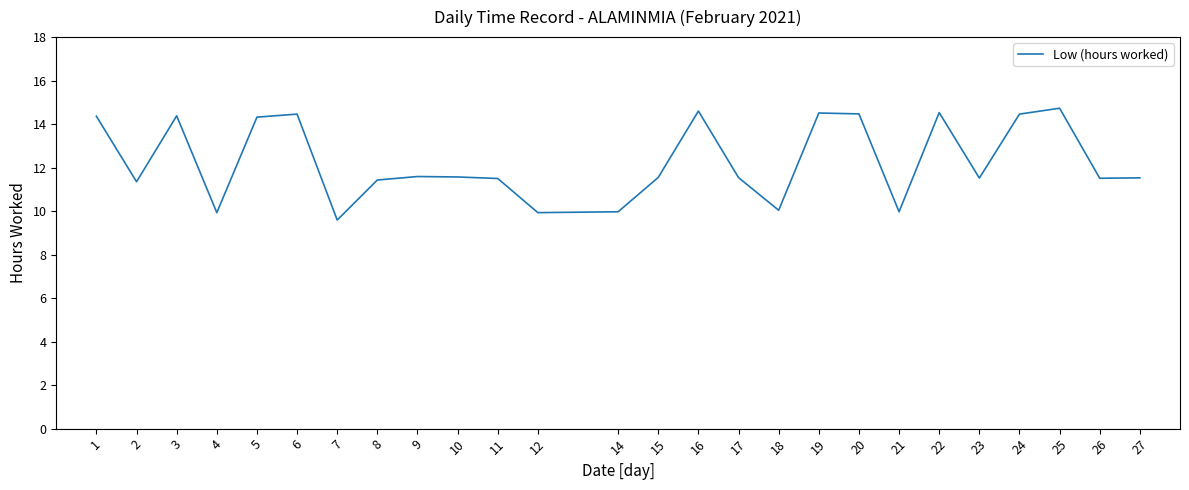

True or false: the data shows 5.7 at 14.

False